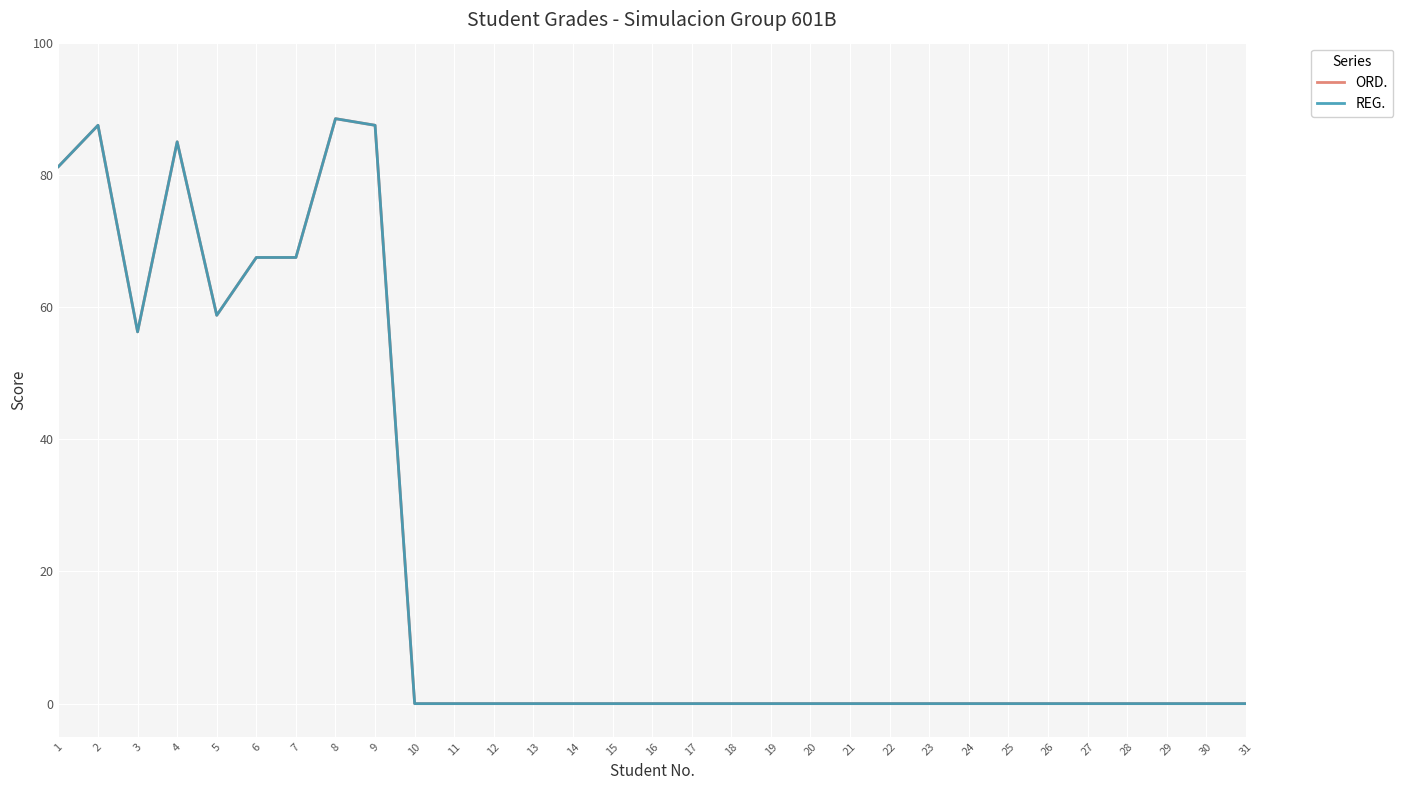

Reading left to right, transcribe all the data shown in this chart.

ORD.: 81.2	87.5	56.2	85.0	58.8	67.5	67.5	88.5	87.5	0.0	0.0	0.0	0.0	0.0	0.0	0.0	0.0	0.0	0.0	0.0	0.0	0.0	0.0	0.0	0.0	0.0	0.0	0.0	0.0	0.0	0.0
REG.: 81.2	87.5	56.2	85.0	58.8	67.5	67.5	88.5	87.5	0.0	0.0	0.0	0.0	0.0	0.0	0.0	0.0	0.0	0.0	0.0	0.0	0.0	0.0	0.0	0.0	0.0	0.0	0.0	0.0	0.0	0.0